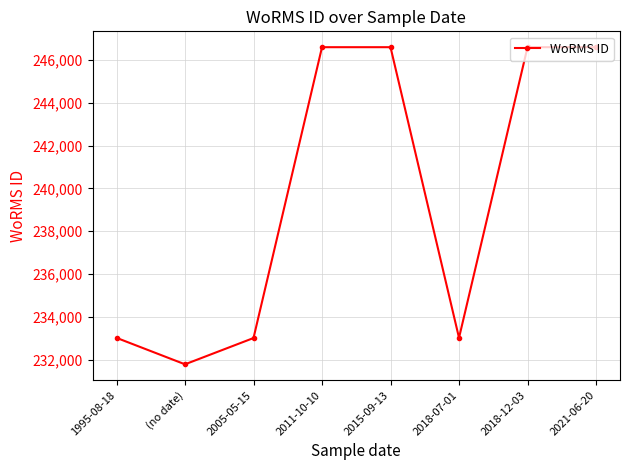

Is it true that the value at 2018-12-03 is 246593?

True